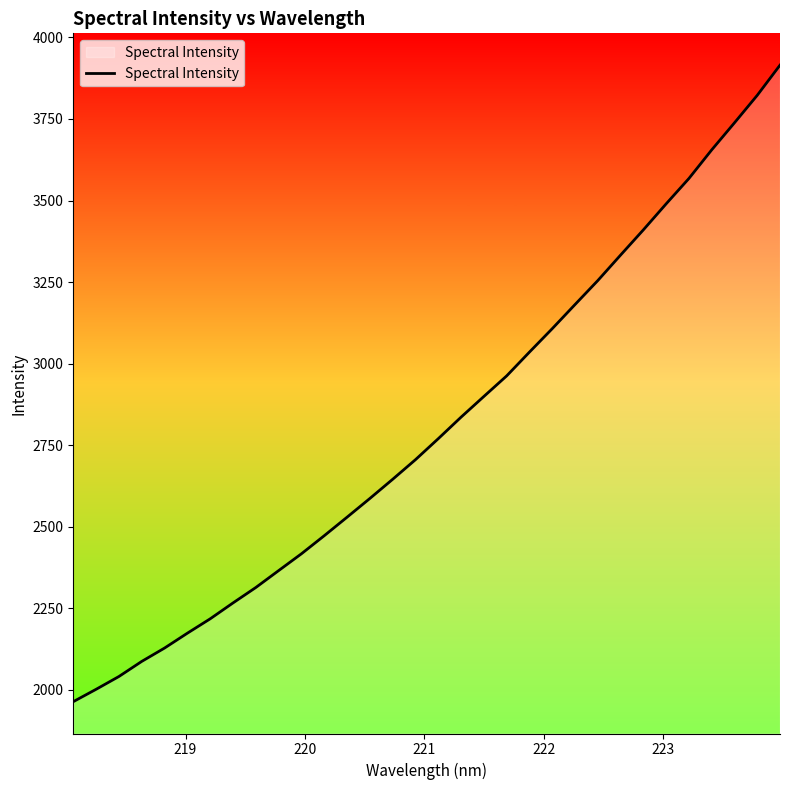

What is the difference between the maximum and minimum values?

1951.1